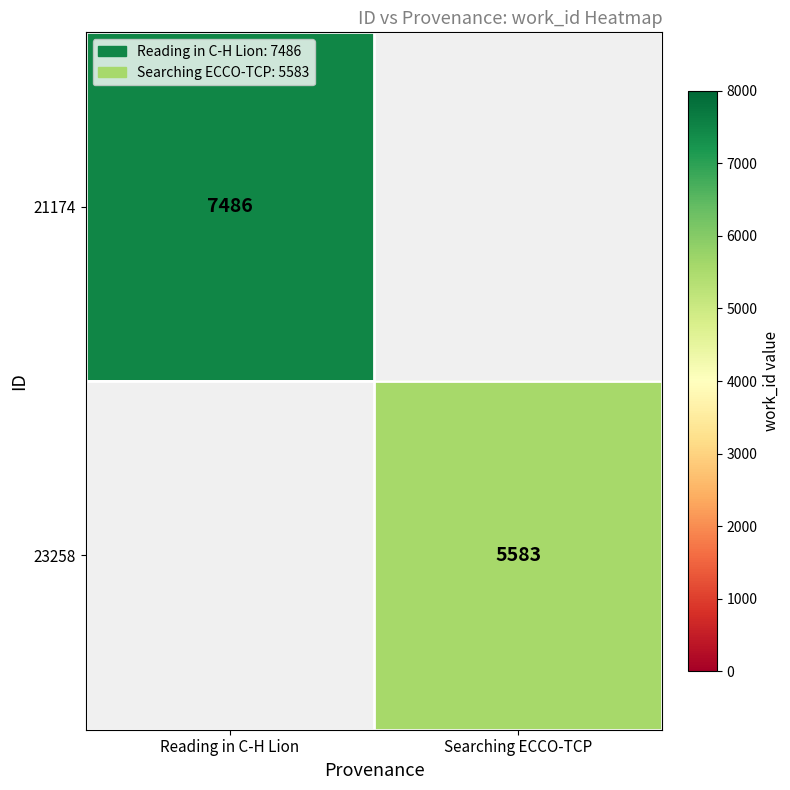

The 23258 series shows 5583 at Searching ECCO-TCP. True or false?

True